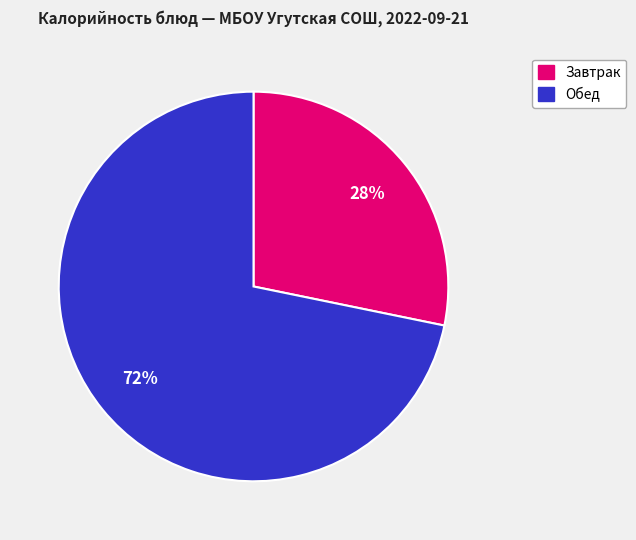

Is there any slice that represents more than half of the pie?

Yes